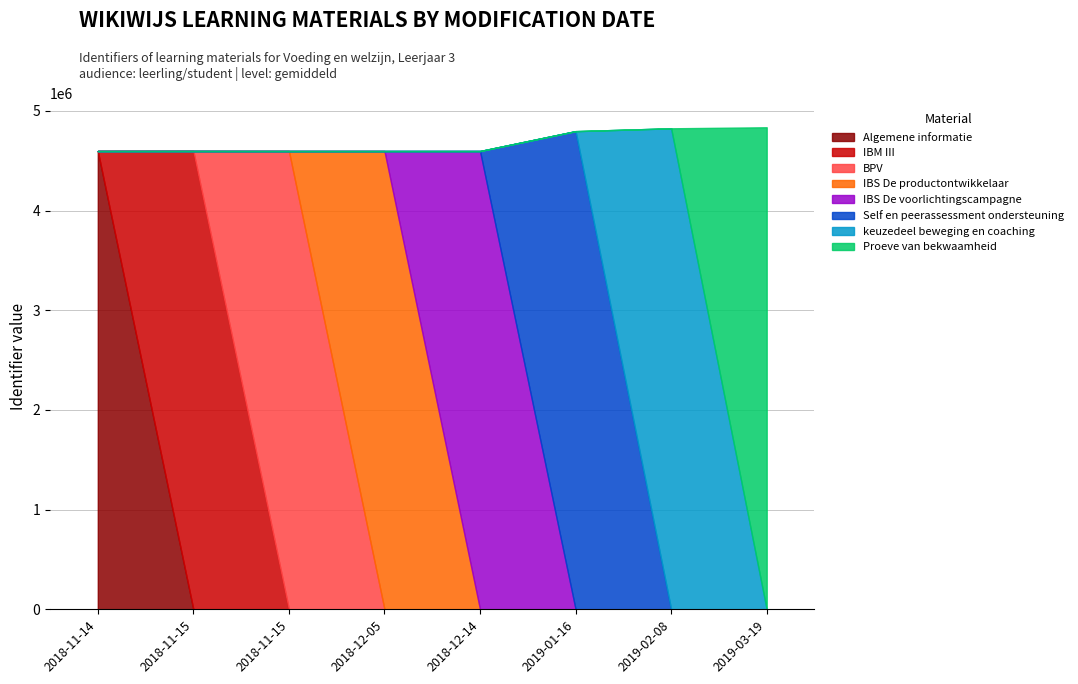

What is the difference between the second highest and minimum values?

228156